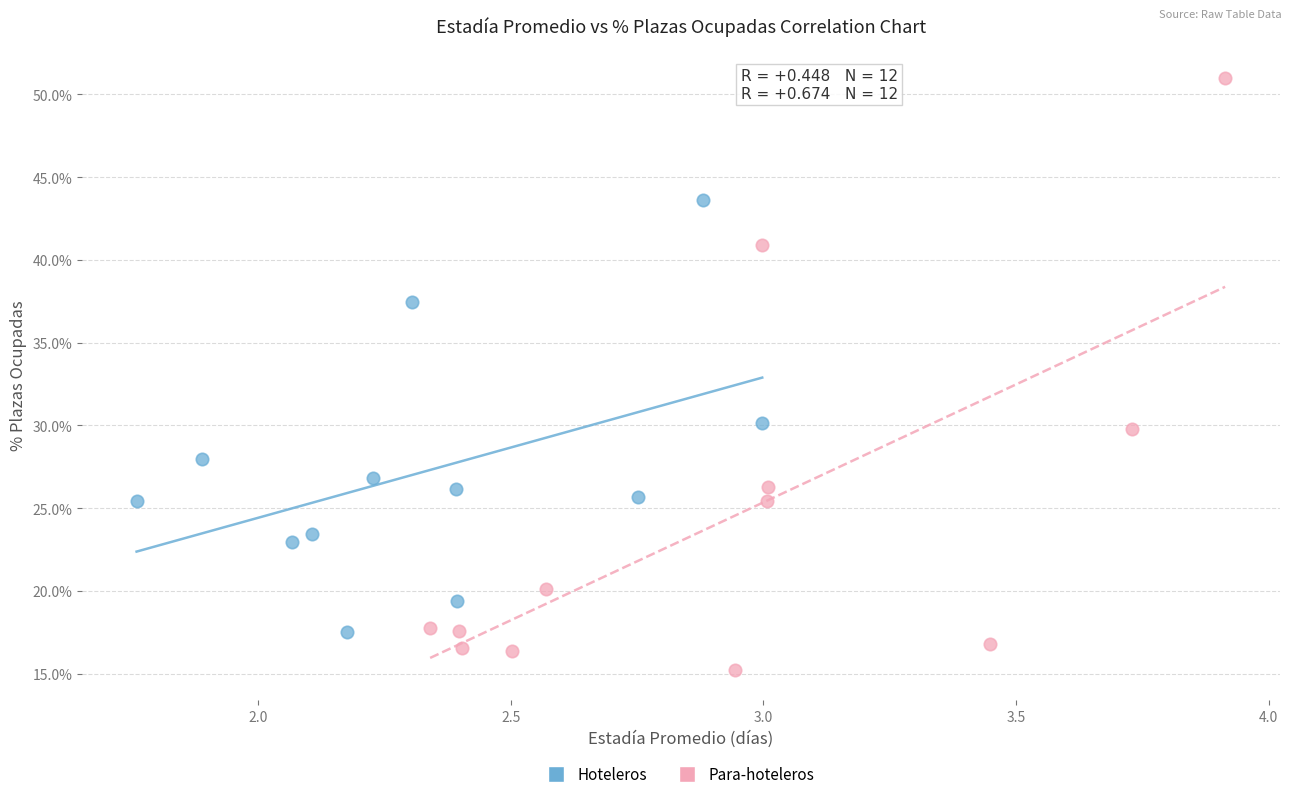

Which series has the largest Y range (max minus min)?

Para-hoteleros